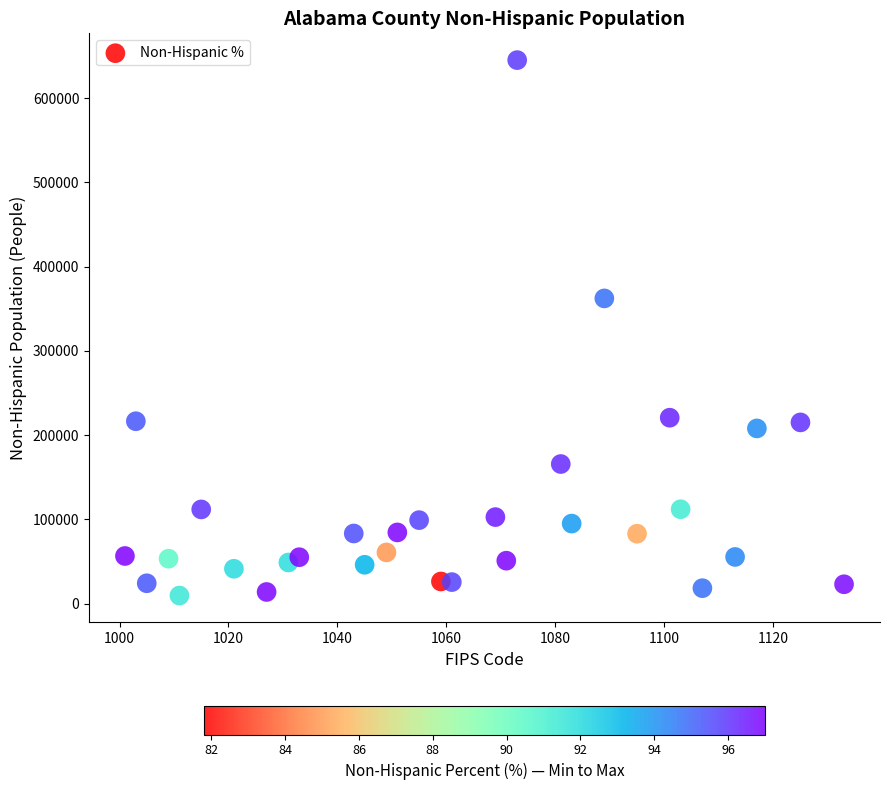

What Y value in the scatter plot is closest to 327403?

362340